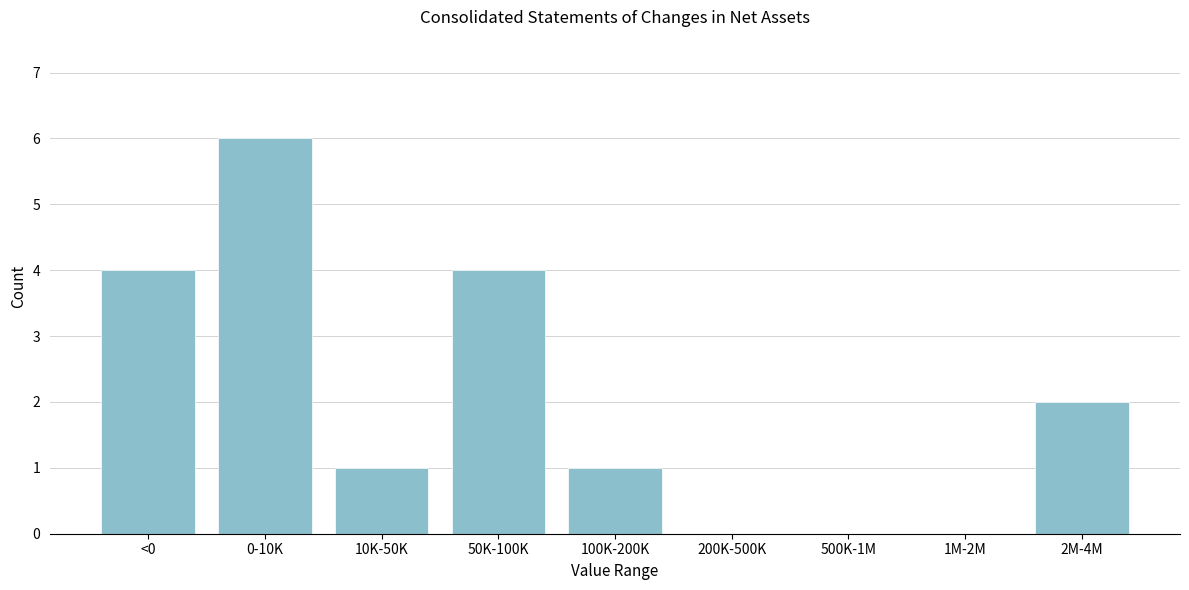

Reading left to right, extract all data points from this chart.

<0=4	0-10K=6	10K-50K=1	50K-100K=4	100K-200K=1	200K-500K=0	500K-1M=0	1M-2M=0	2M-4M=2